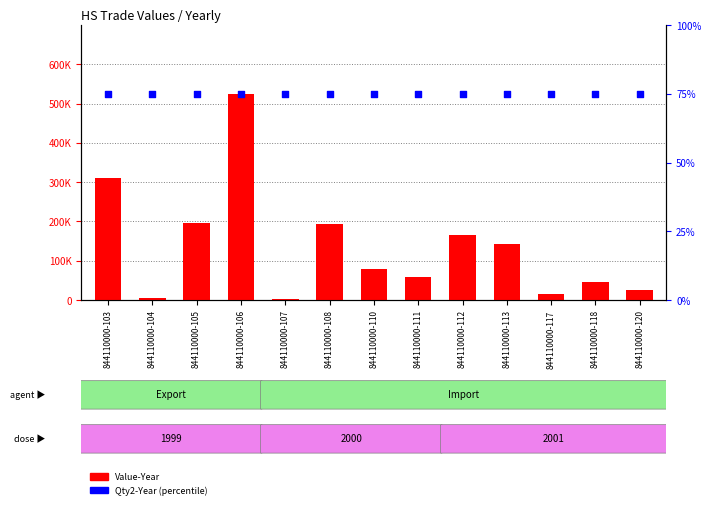

Which series has the largest Y range (max minus min)?

Value-Year